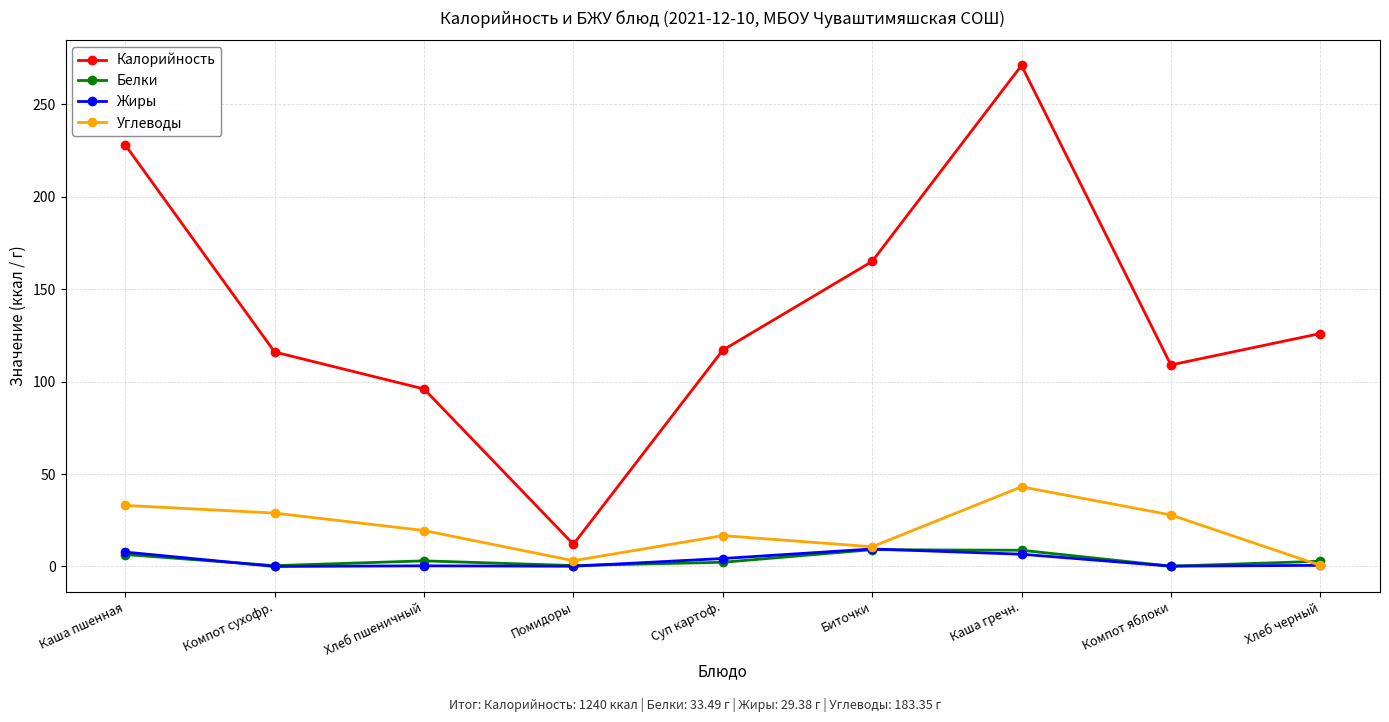

True or false: Жиры and Калорийность intersect in this chart.

False